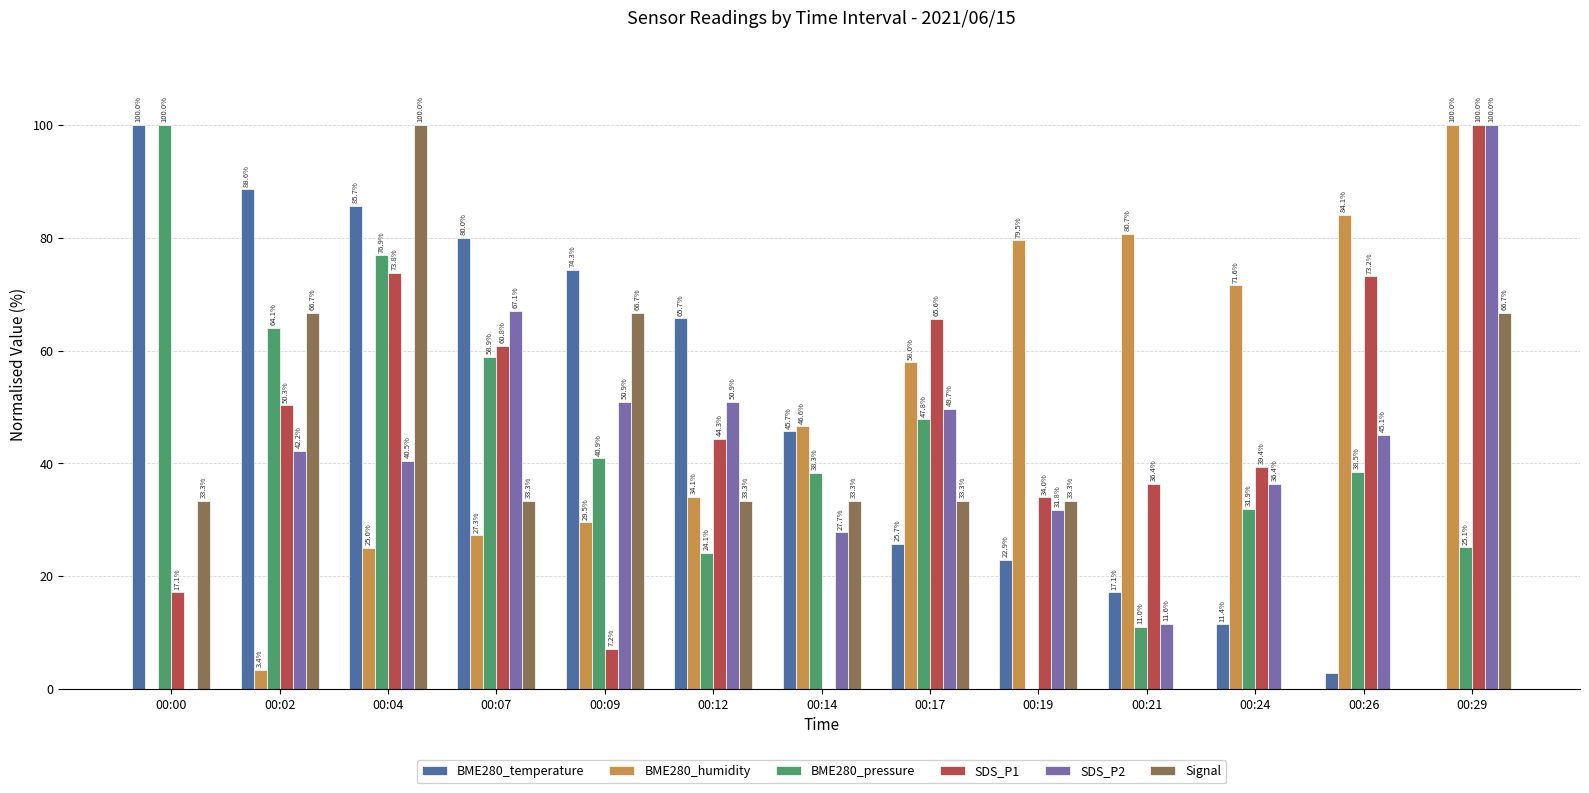

True or false: SDS_P2 has a value of 40.5 at 00:04.

True